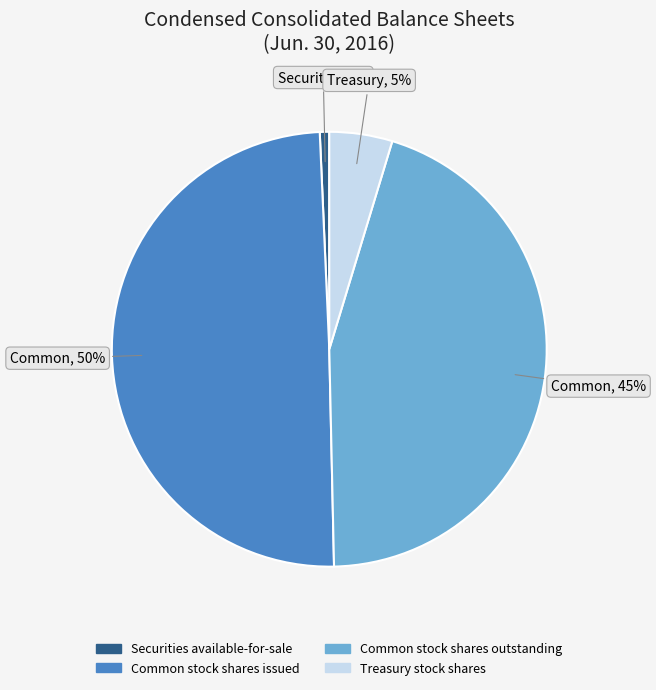

Do Securities available-for-sale and Common stock shares outstanding together represent more than half of the pie?

No